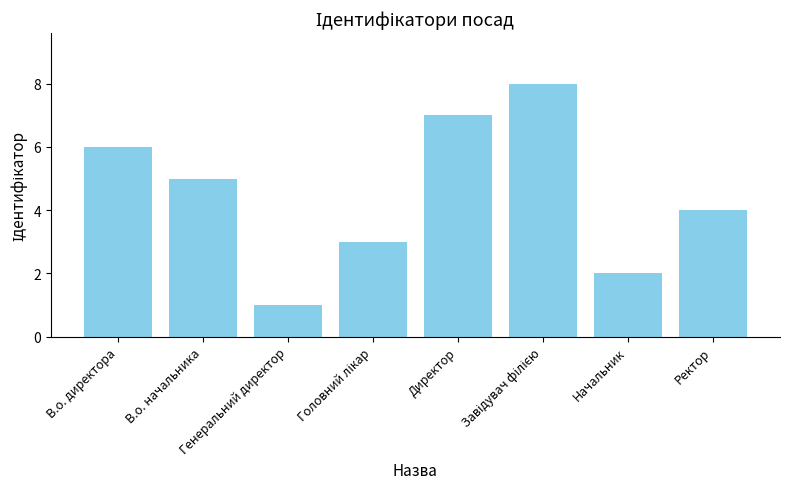

What is the difference between the maximum and minimum values?

7